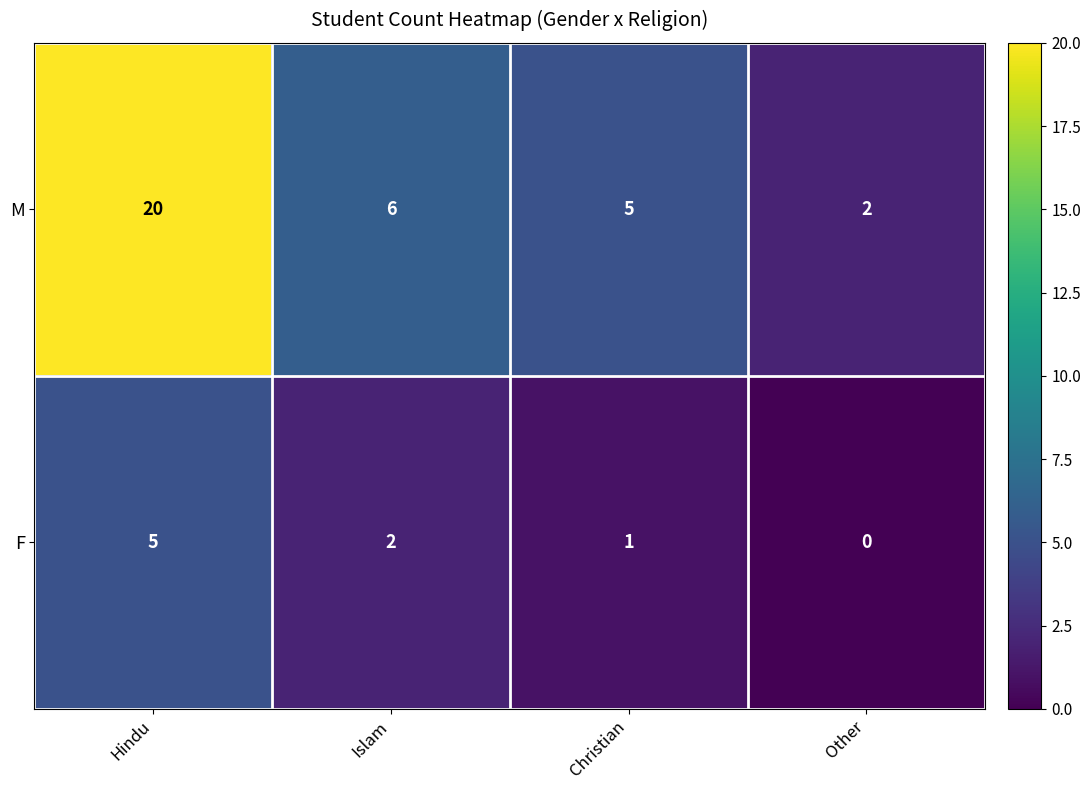

What is the total value across all series at Islam?

8